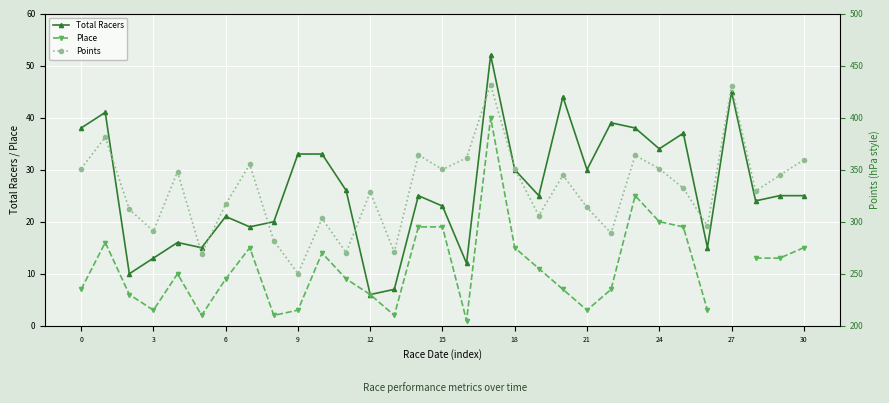

What is the average value of the Total Racers series?

26